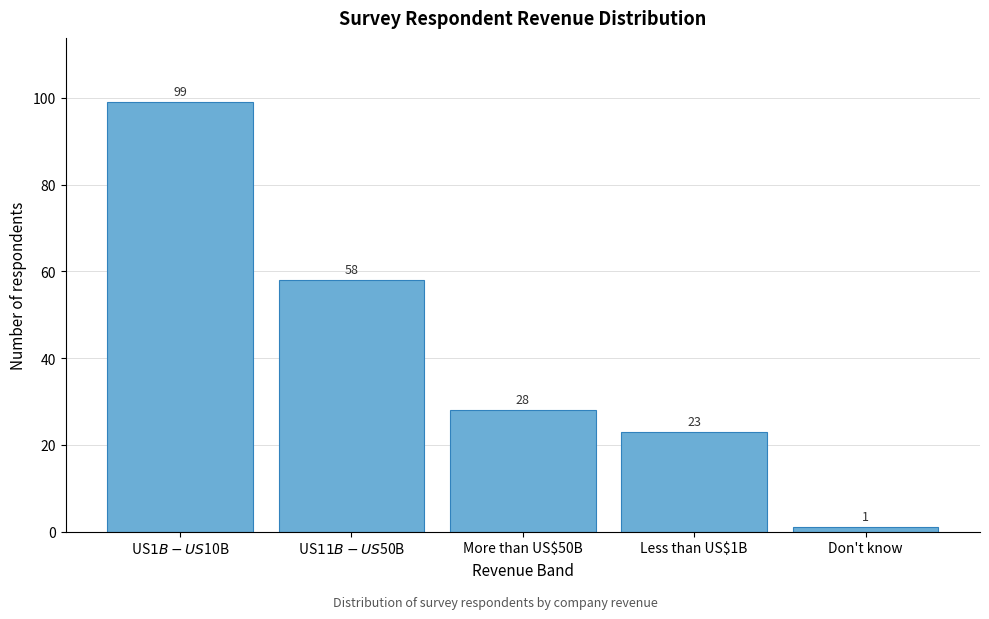

Reading left to right, extract all data points from this chart.

99	58	28	23	1